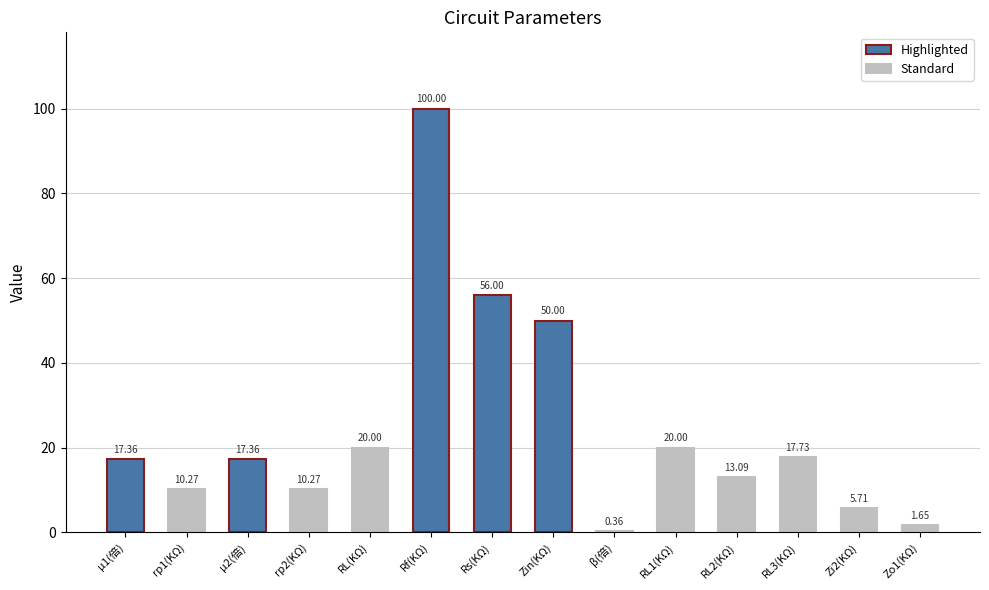

What is the ratio of the value at Rs(KΩ) to the value at RL(KΩ)?

2.8